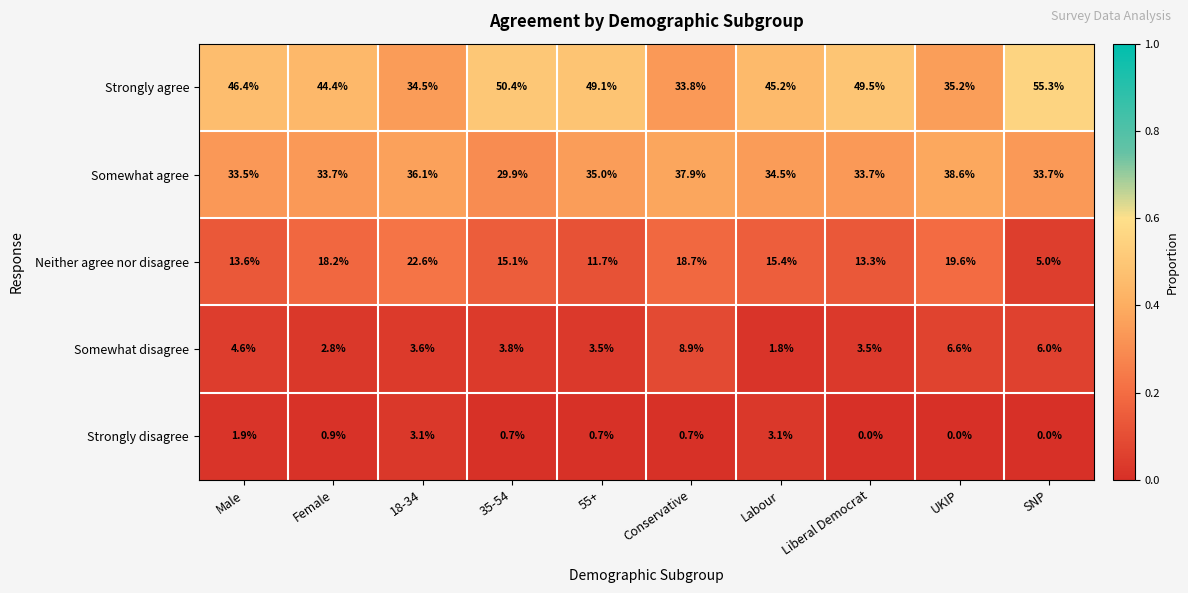

The value of Somewhat agree at 55+ is 61.8. True or false?

False